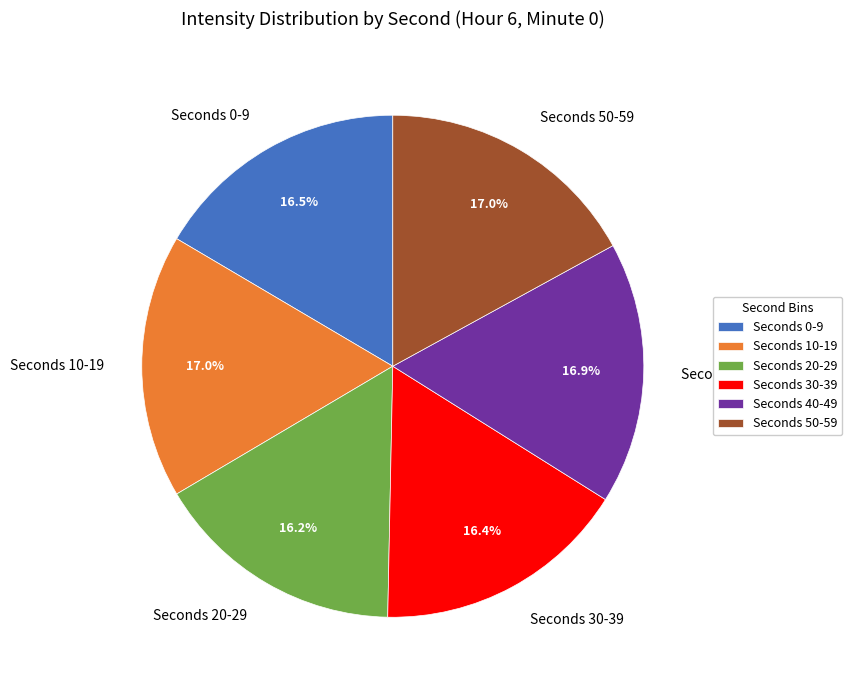

Count the number of slices in the pie.

6